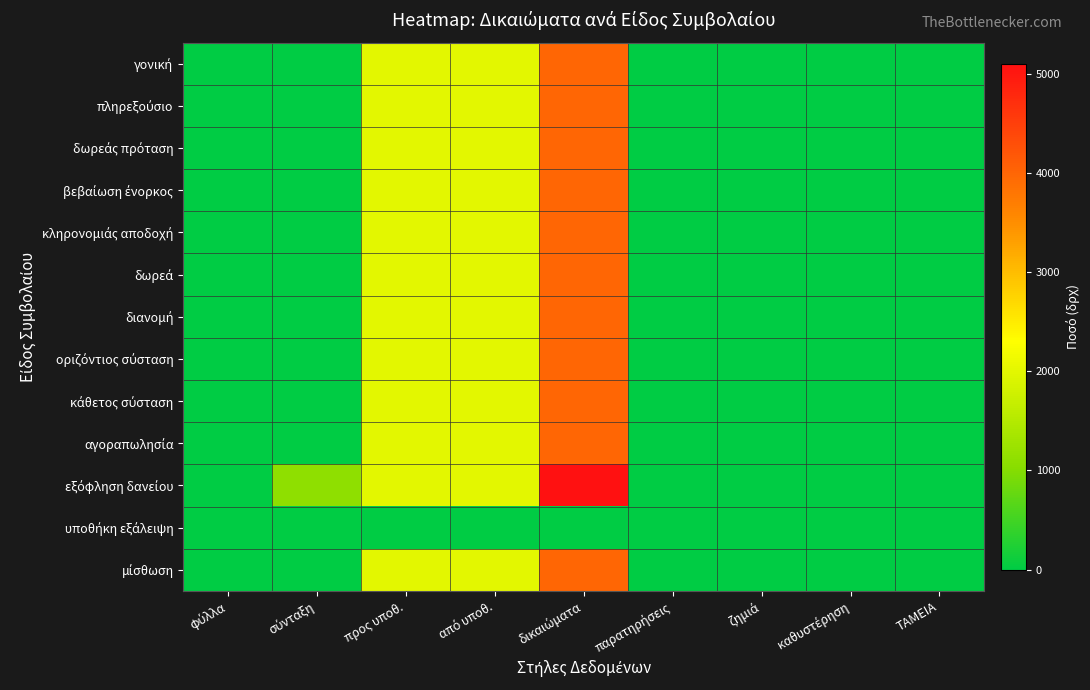

Rank the series at ζημιά from highest to lowest value.

γονική, πληρεξούσιο, δωρεάς πρόταση, βεβαίωση ένορκος, κληρονομιάς αποδοχή, δωρεά, διανομή, οριζόντιος σύσταση, κάθετος σύσταση, αγοραπωλησία, εξόφληση δανείου, υποθήκη εξάλειψη, μίσθωση